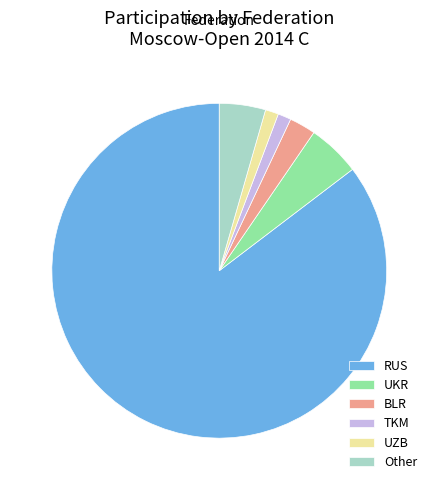

Which category has the biggest portion of the pie?

RUS